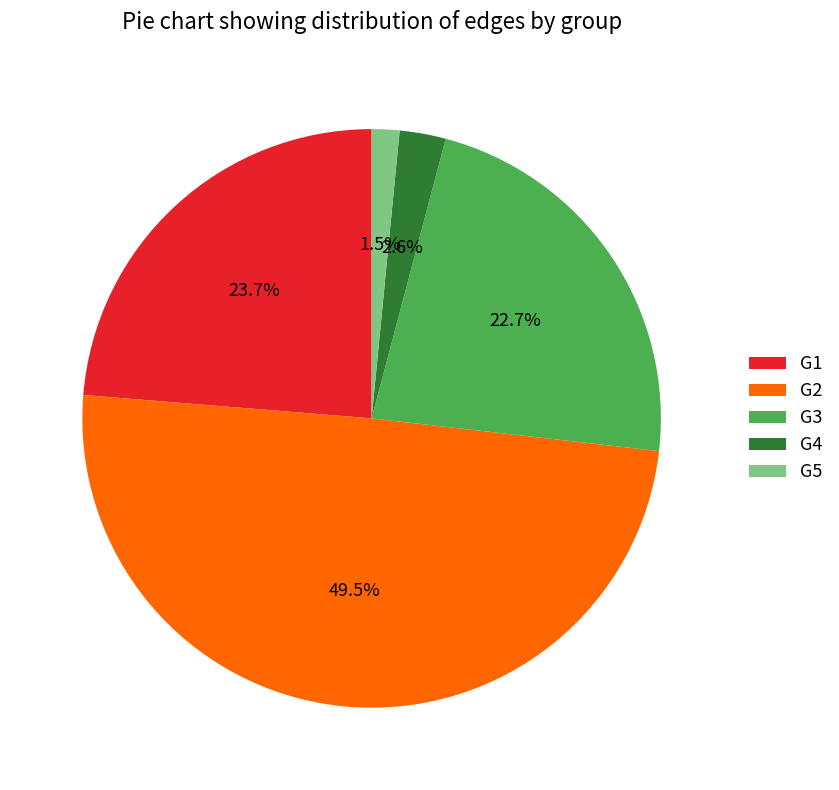

Which has a higher value, G1 or G4?

G1